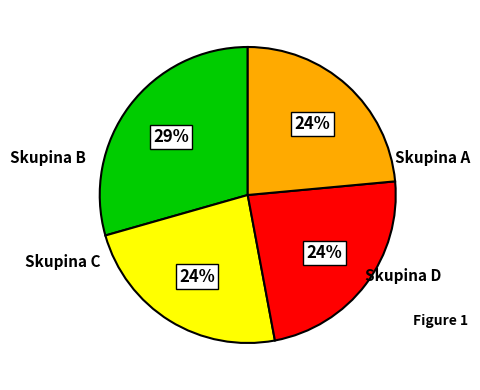

To the nearest percent, what is the average slice percentage?

25%